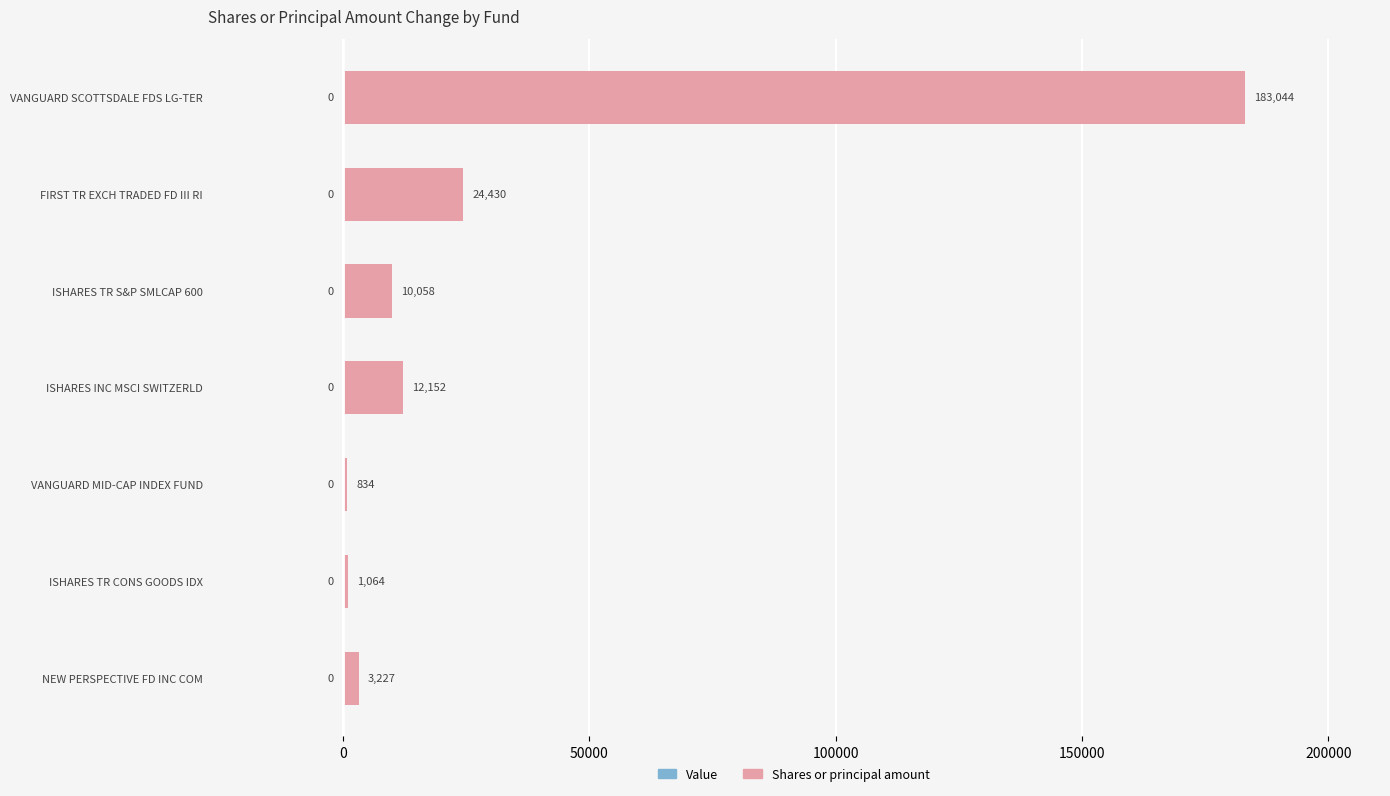

The value at ISHARES TR S&P SMLCAP 600 is 10058. True or false?

True